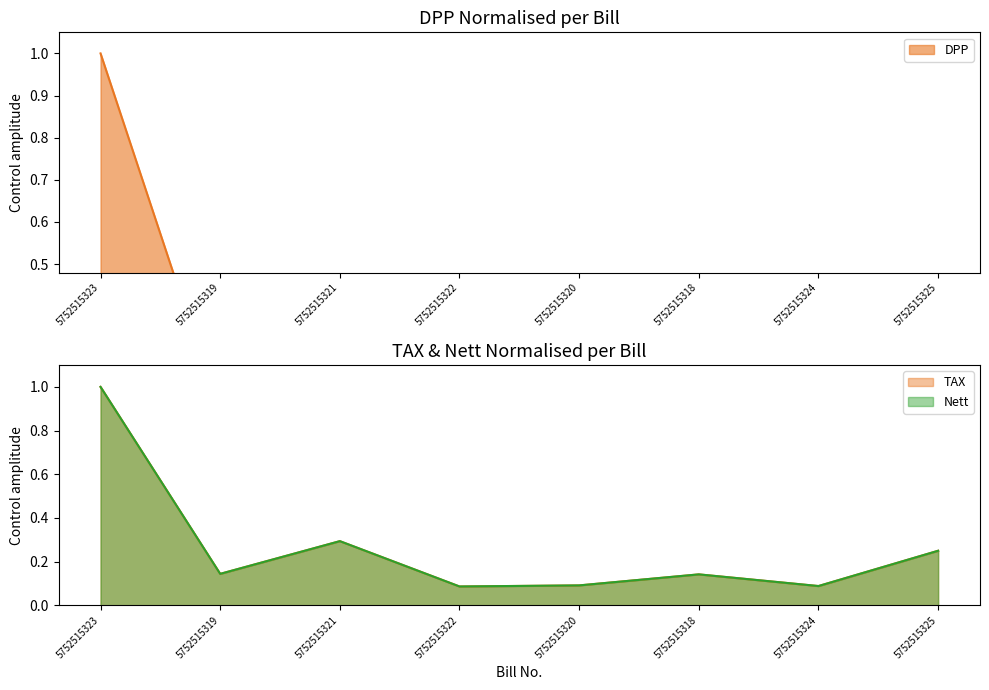

What position from the right is 5752515322?

5